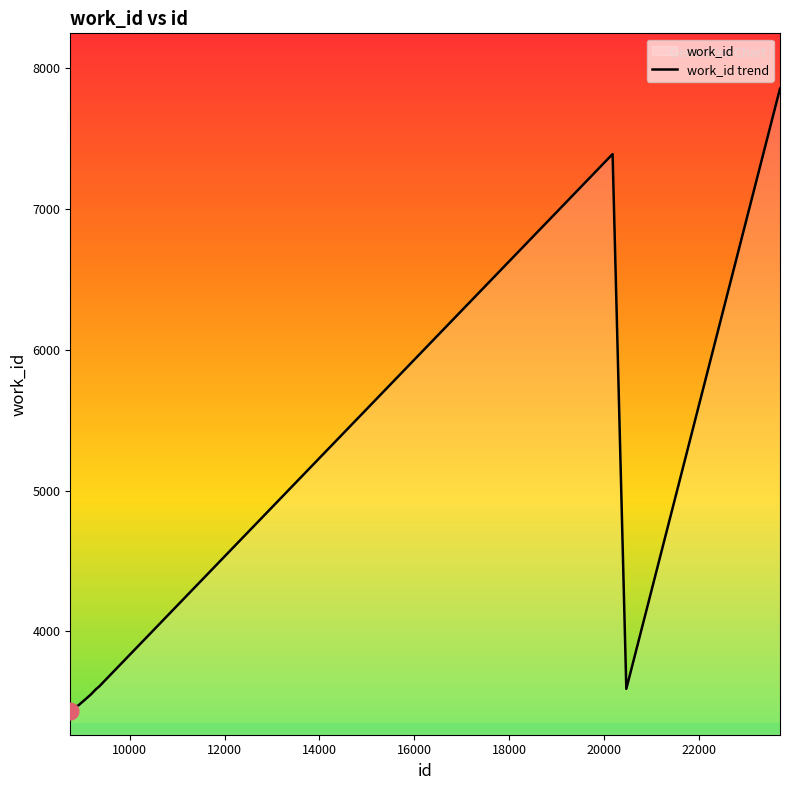

What is the difference between the maximum and minimum values?

4418